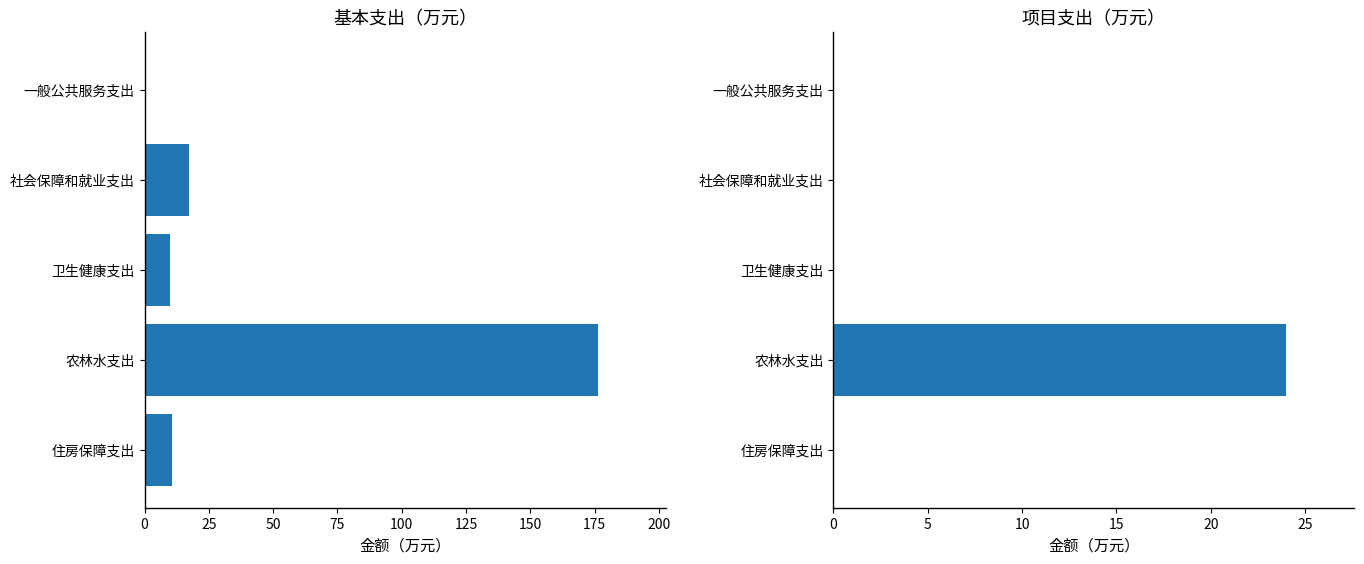

How many bars are there in total?

10